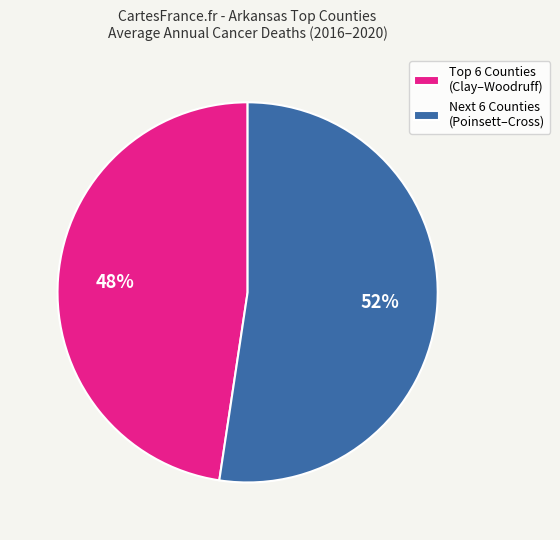

Which category has the biggest portion of the pie?

Next 6 Counties (Poinsett–Cross)